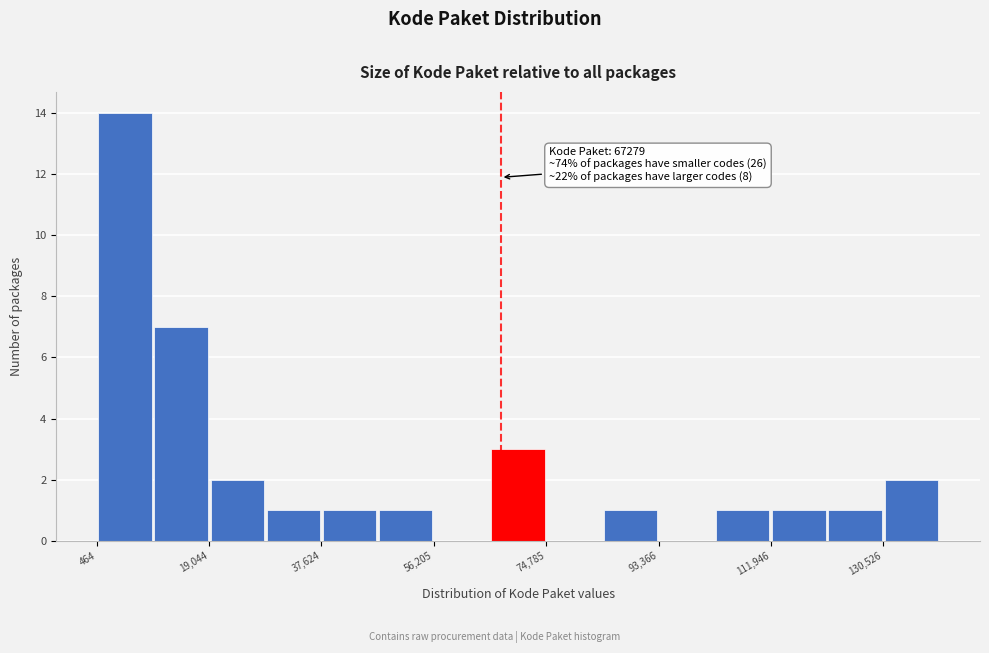

Over which range of the x-axis is the bar tallest?

0 to 10000